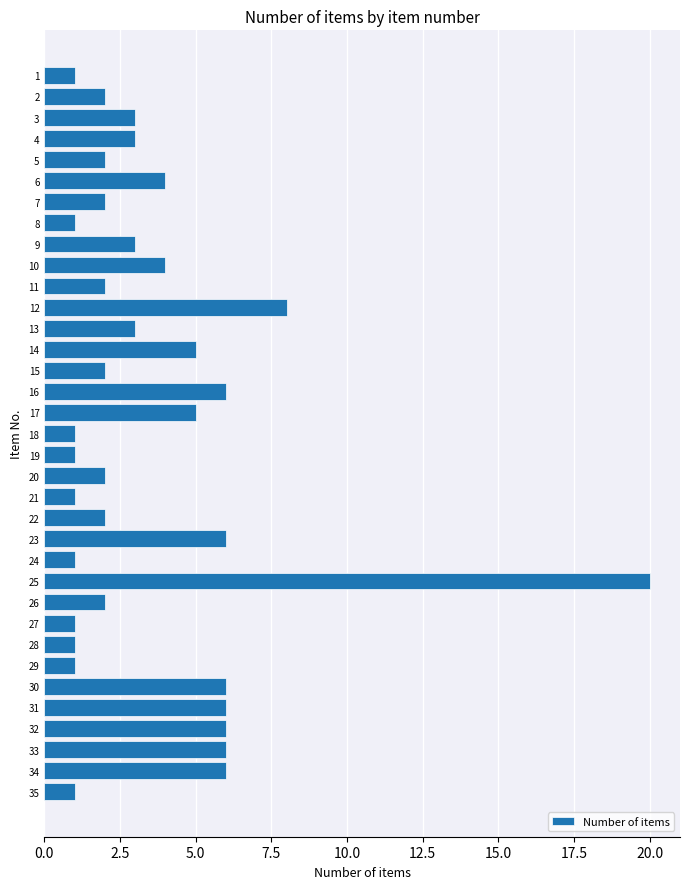

What is the value of the 26th bar from the top?

2